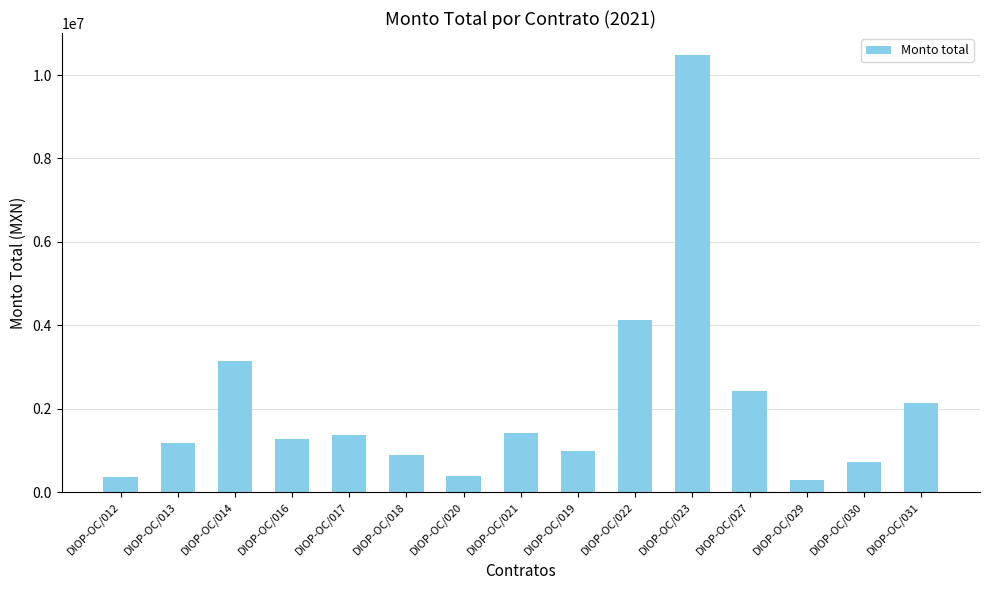

What is the maximum value shown in the chart?

10482895.5